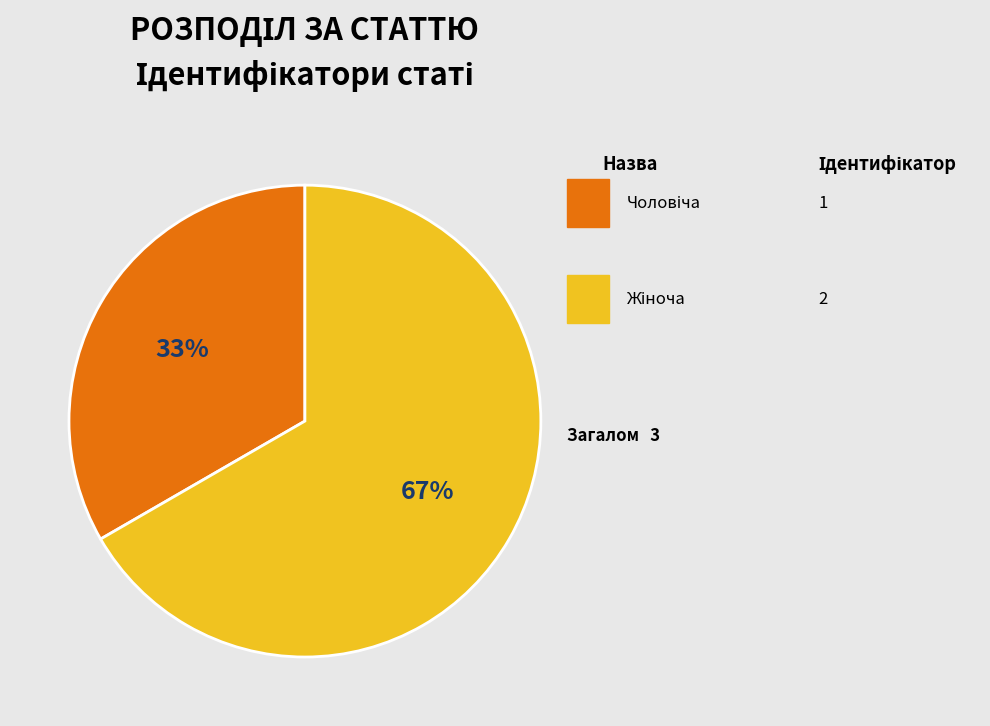

What percentage do Чоловіча and Жіноча together represent?

100.0%